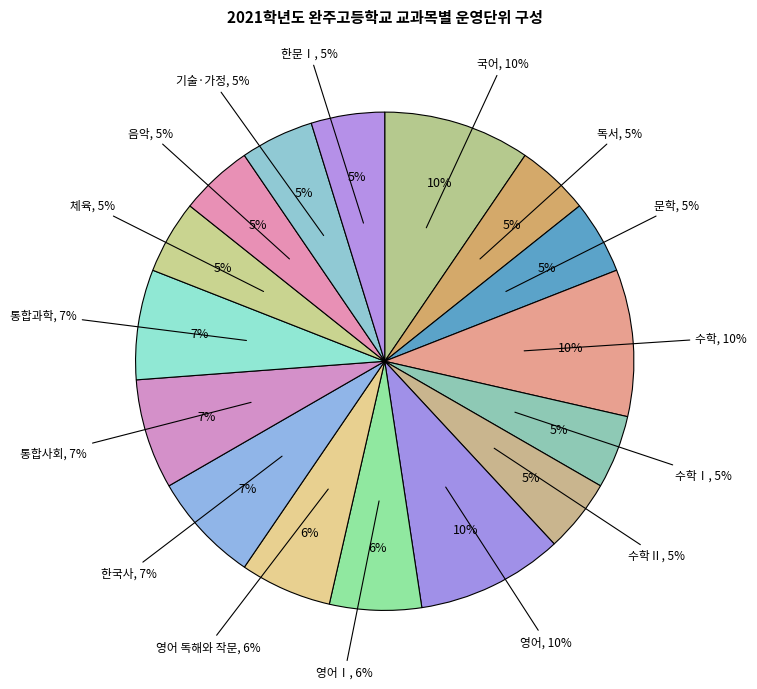

To the nearest percent, what percentage of the pie is 국어?

10%